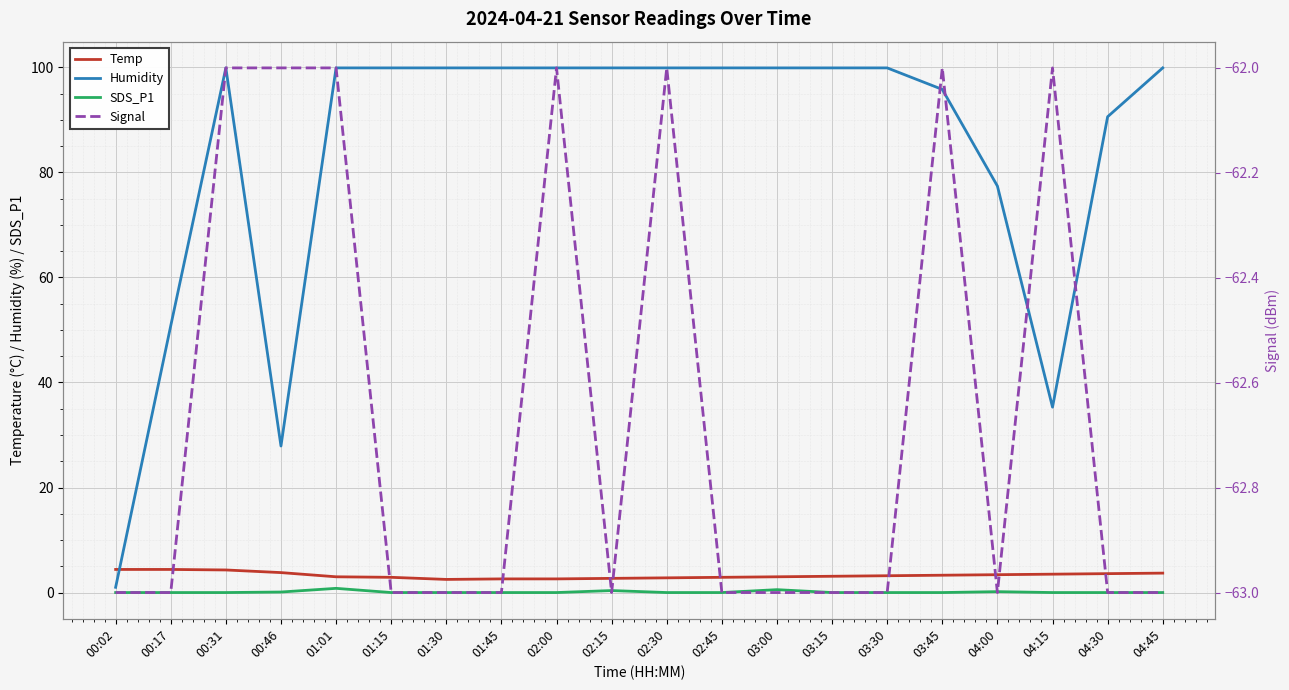

What is the total value across all series at 00:17?

-7.8